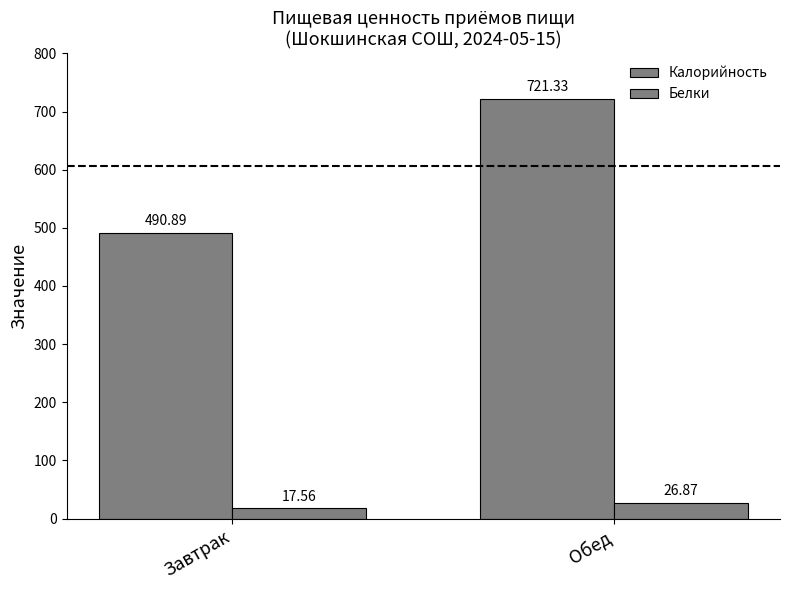

What is the label of the 1st bar from the right?

Обед